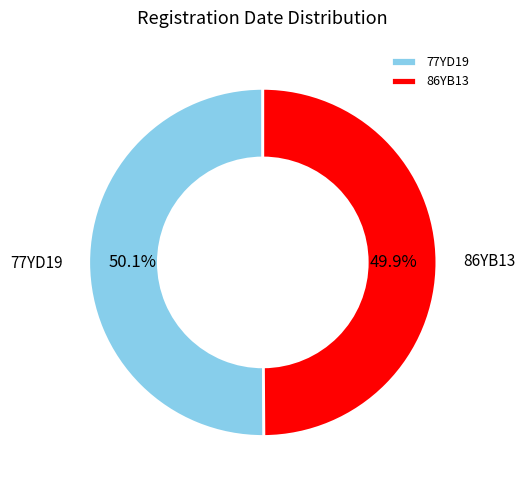

What is the ratio of the value at 77YD19 to the value at 86YB13?

1.0